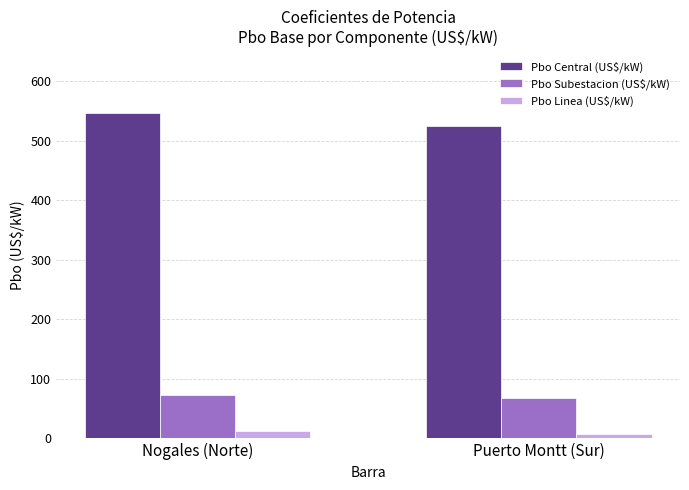

What is the difference between the highest and lowest values at Nogales (Norte)?

534.1